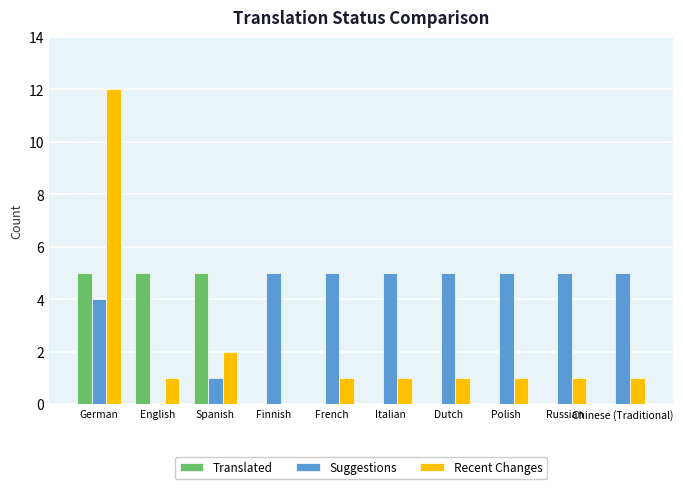

What is the total value across all series at Spanish?

8